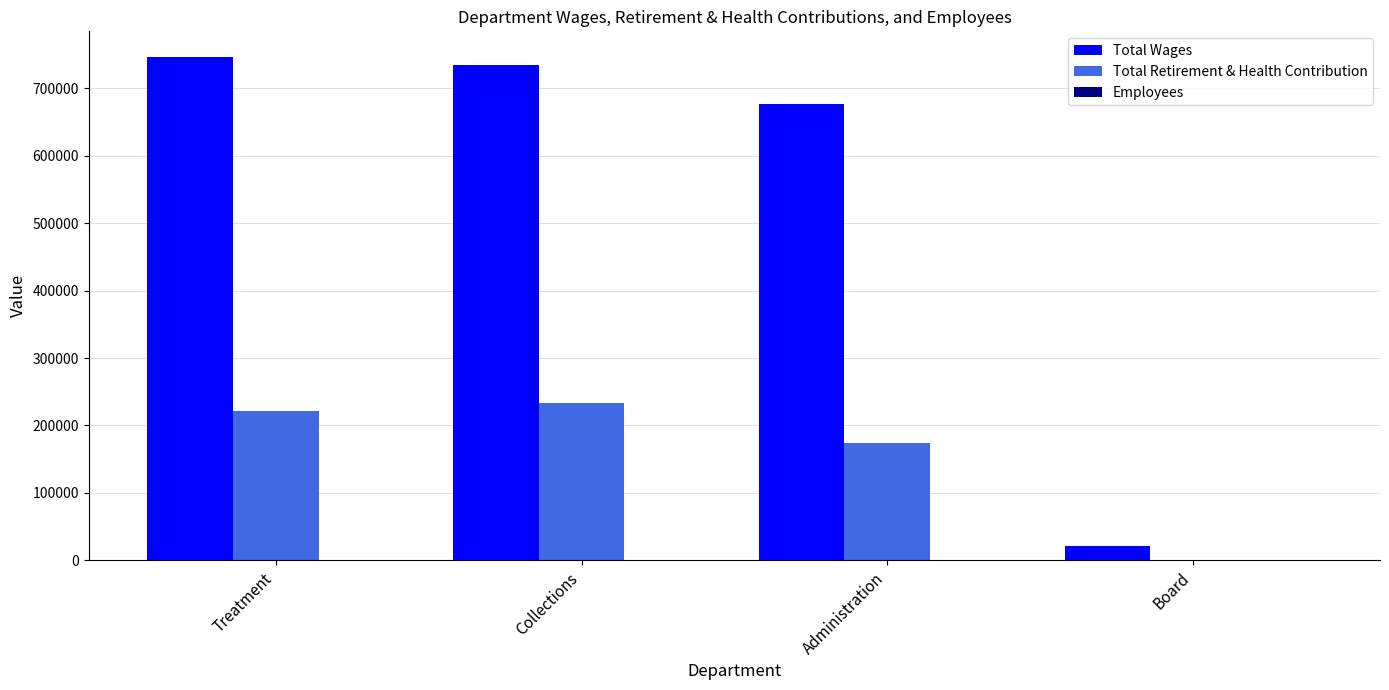

What is the highest value of the Total Wages series?

747154